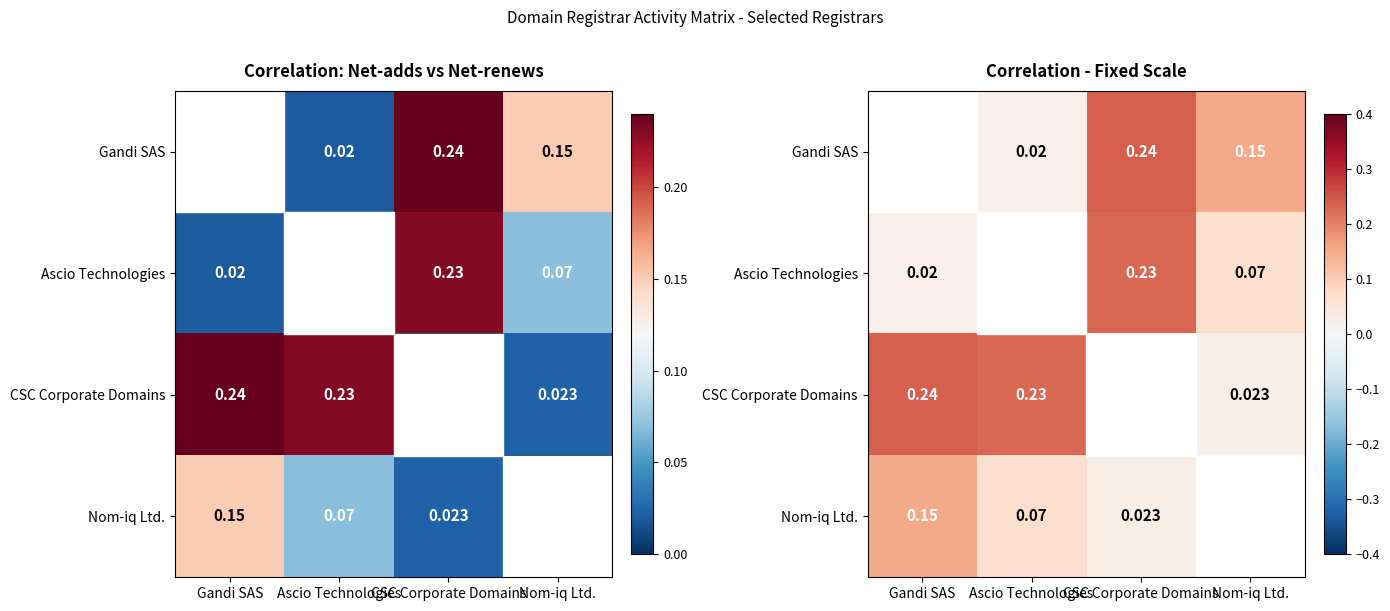

What is the sum of all CSC Corporate Domains values?

0.5